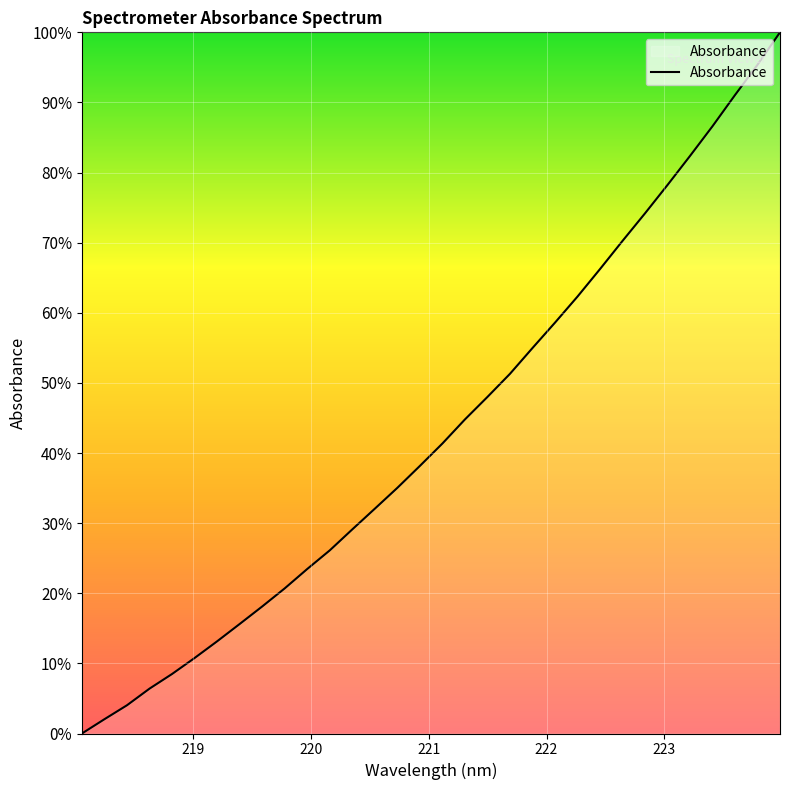

Is this an area chart (filled region under the line)?

No